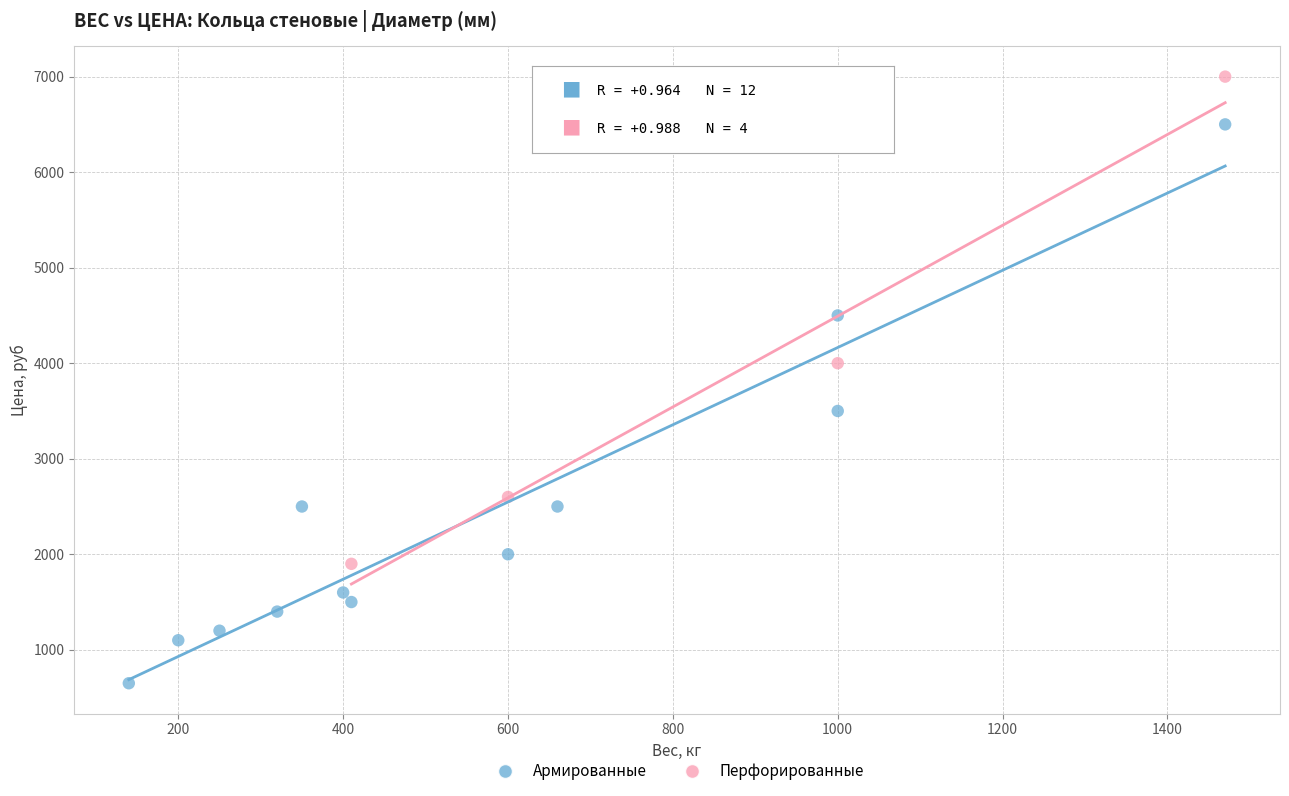

Which series contains the highest Y value?

Перфорированные